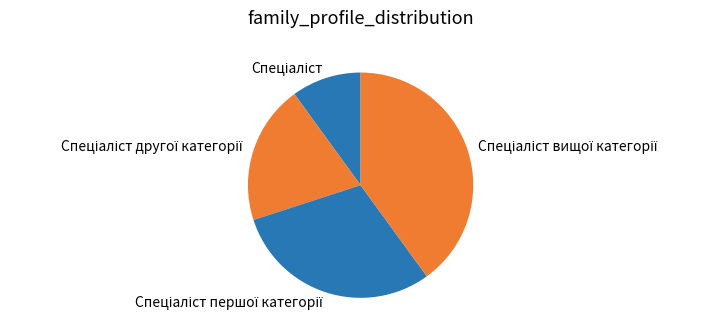

Does any single category account for the majority?

No